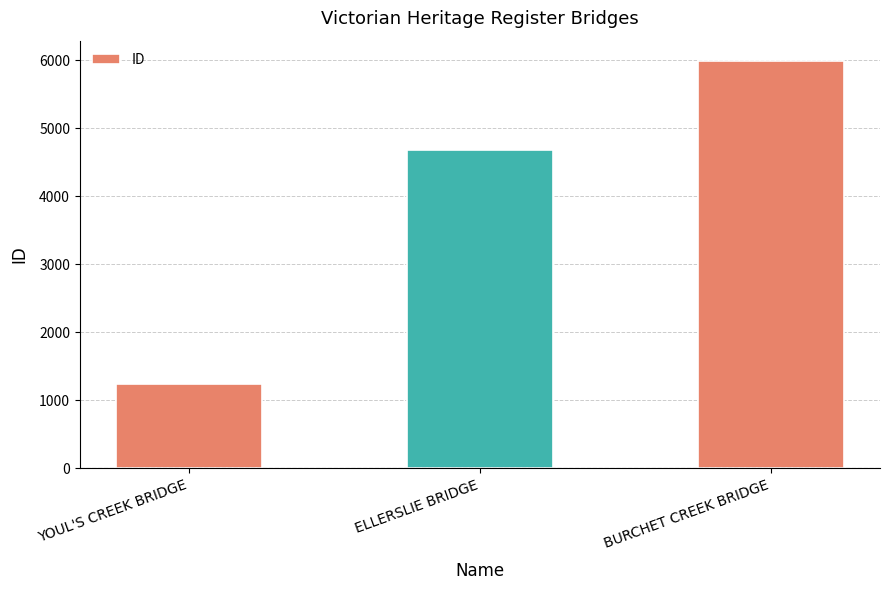

What position from the right is ELLERSLIE BRIDGE?

2